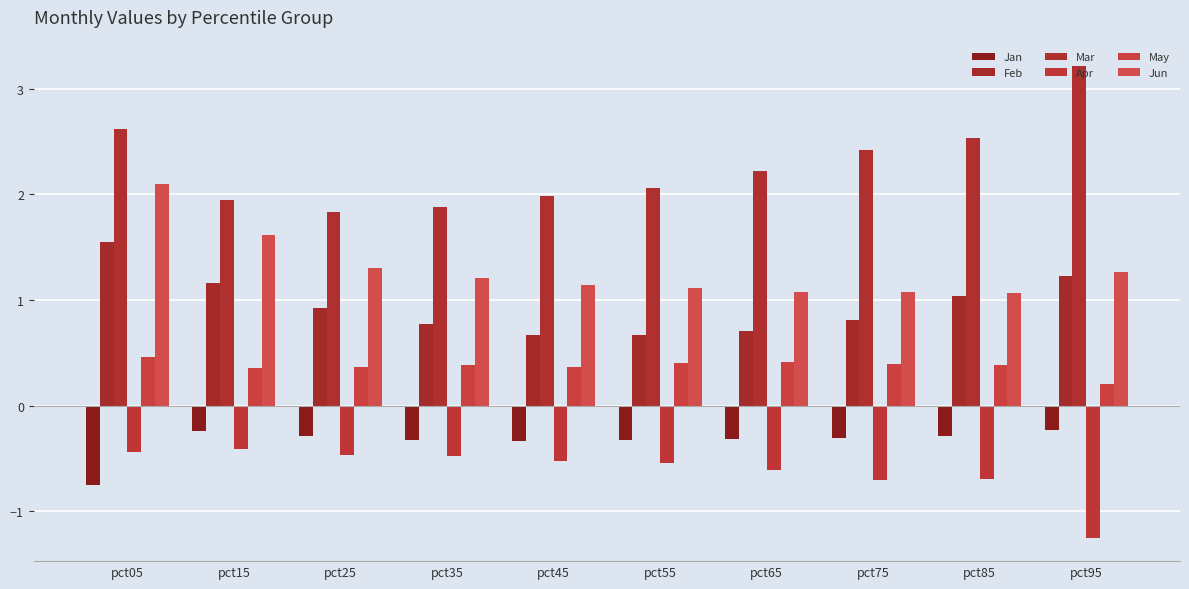

How many groups of bars are there?

10